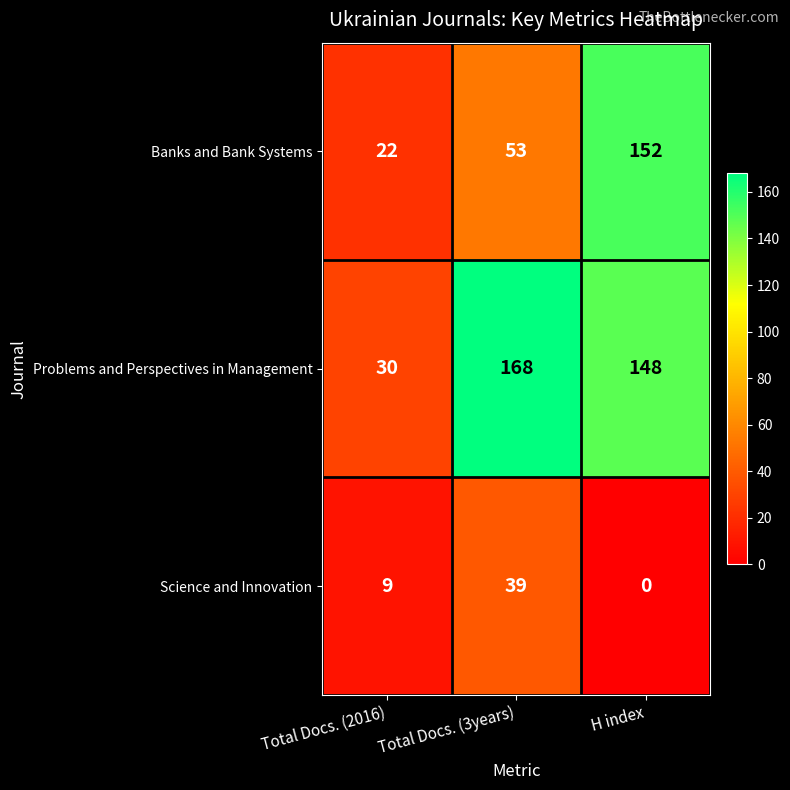

What is the total value across all series at Total Docs. (2016)?

61